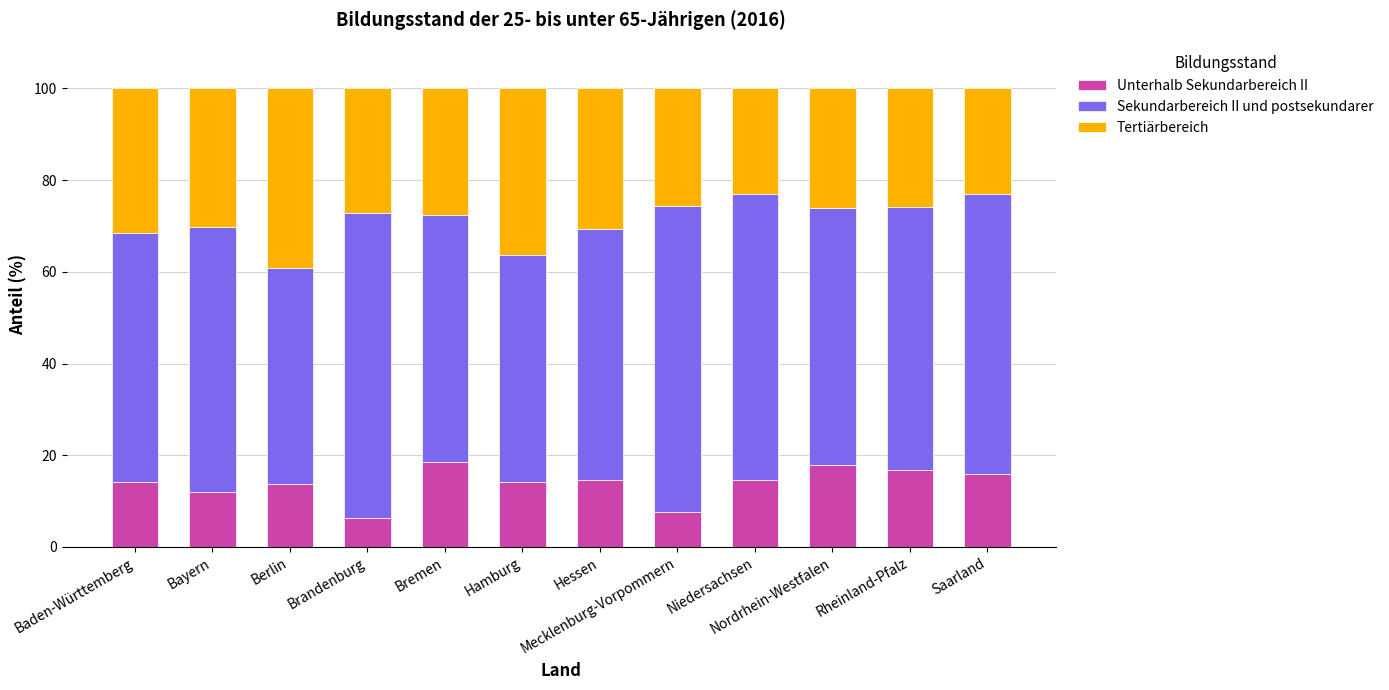

How many bars are there in total?

12